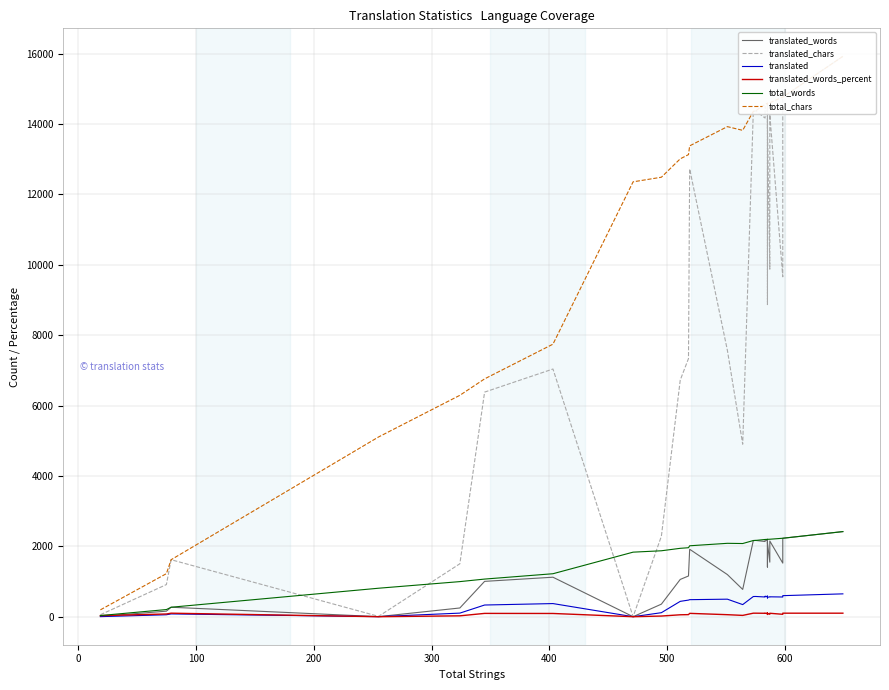

How many lines are shown in the chart?

6